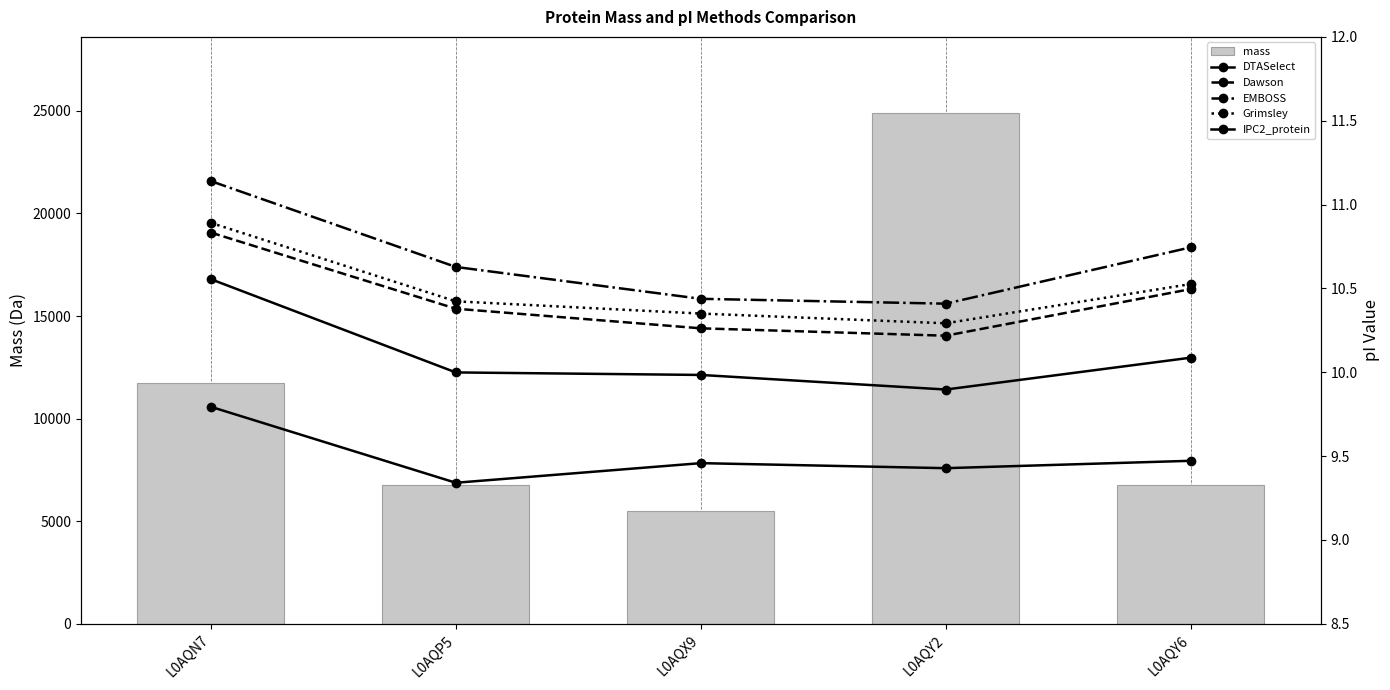

What is the sum of all Dawson values?

52.2